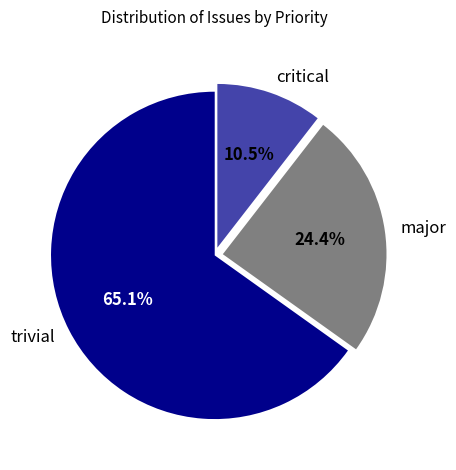

Is there a majority slice in this chart?

Yes